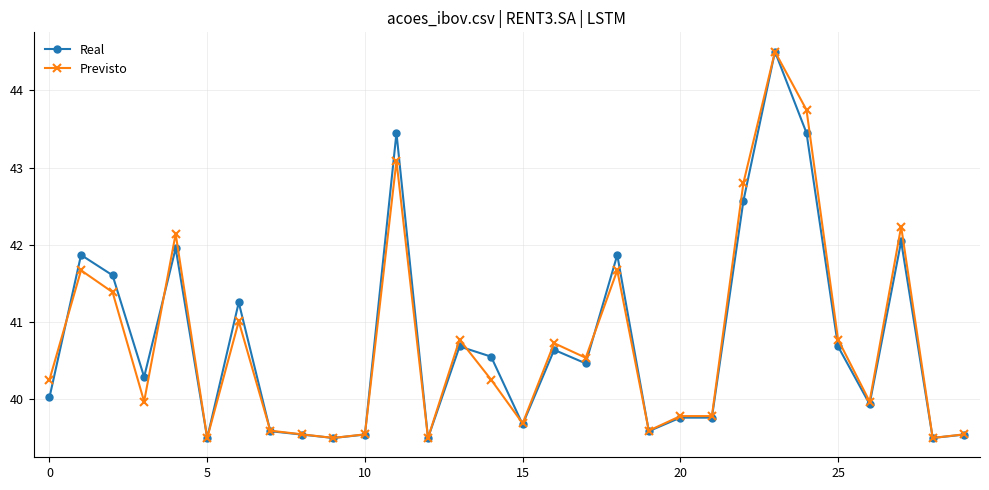

What is the value of the Previsto point at the 21st from the left?

39.8